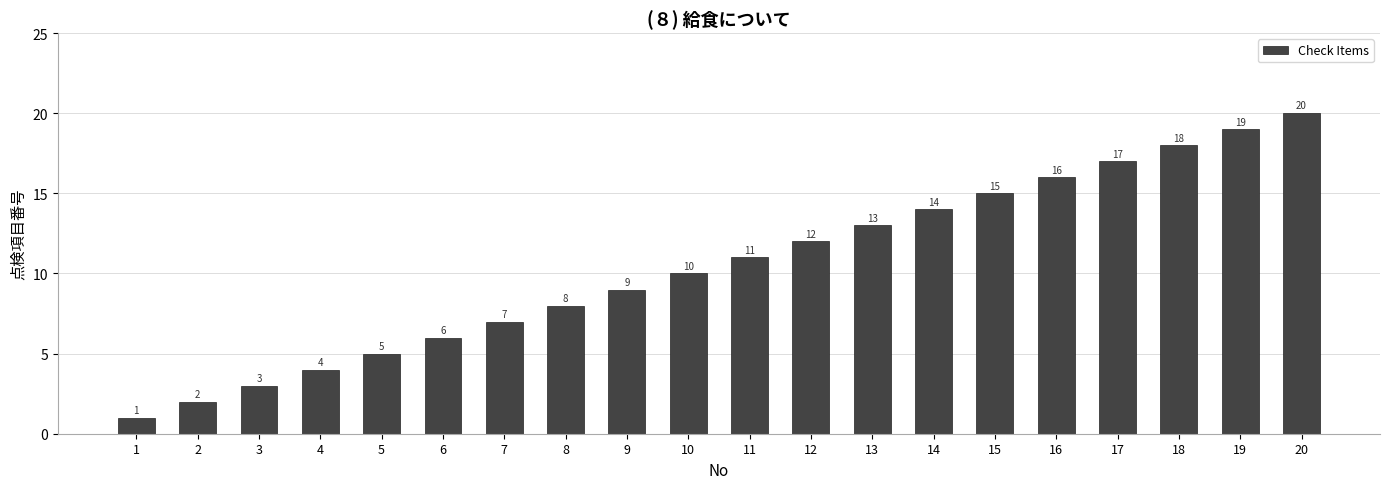

The chart shows a value of 7 at 7. True or false?

True